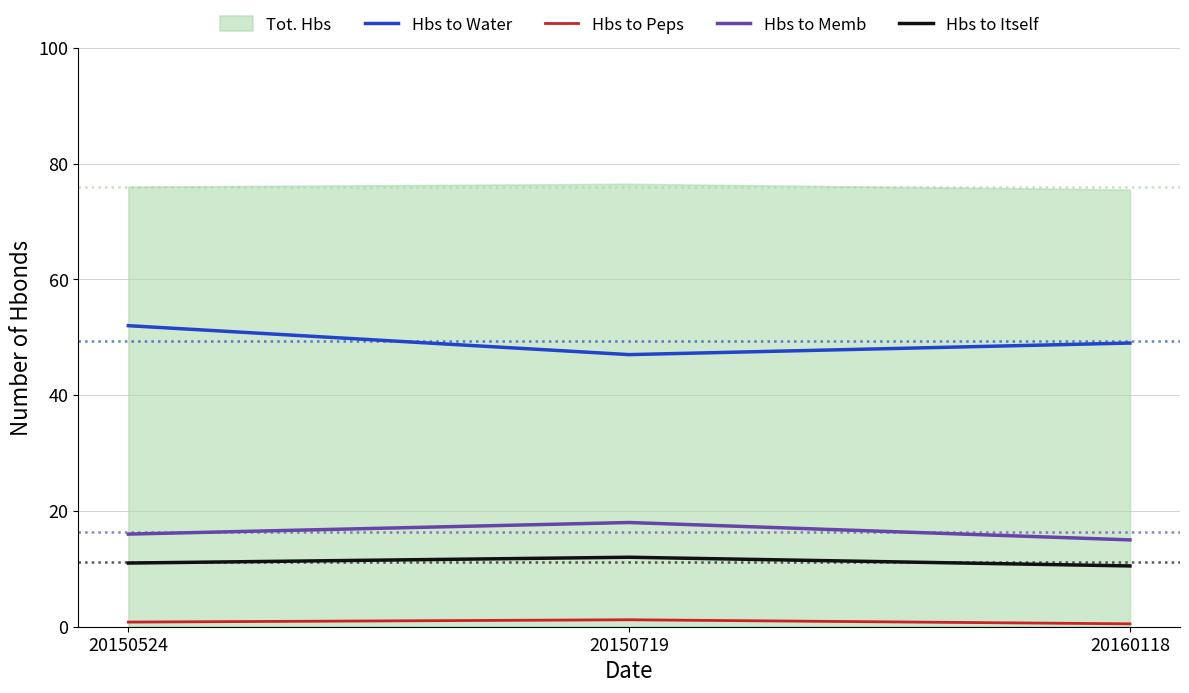

At which label is Hbs to Peps closest to 0?

20160118